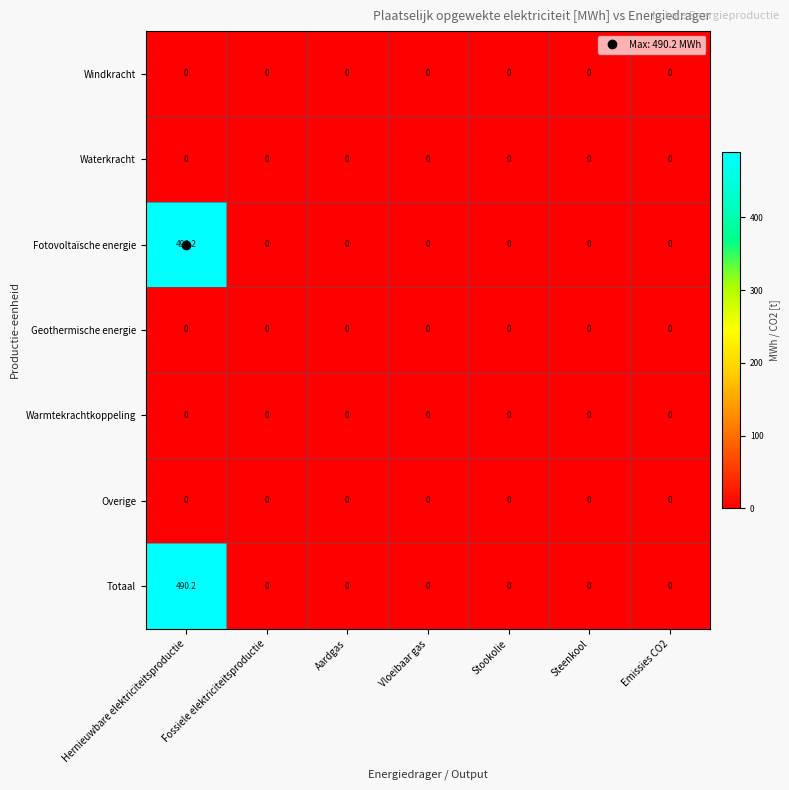

True or false: Totaal has a value of 0.0 at Steenkool.

True